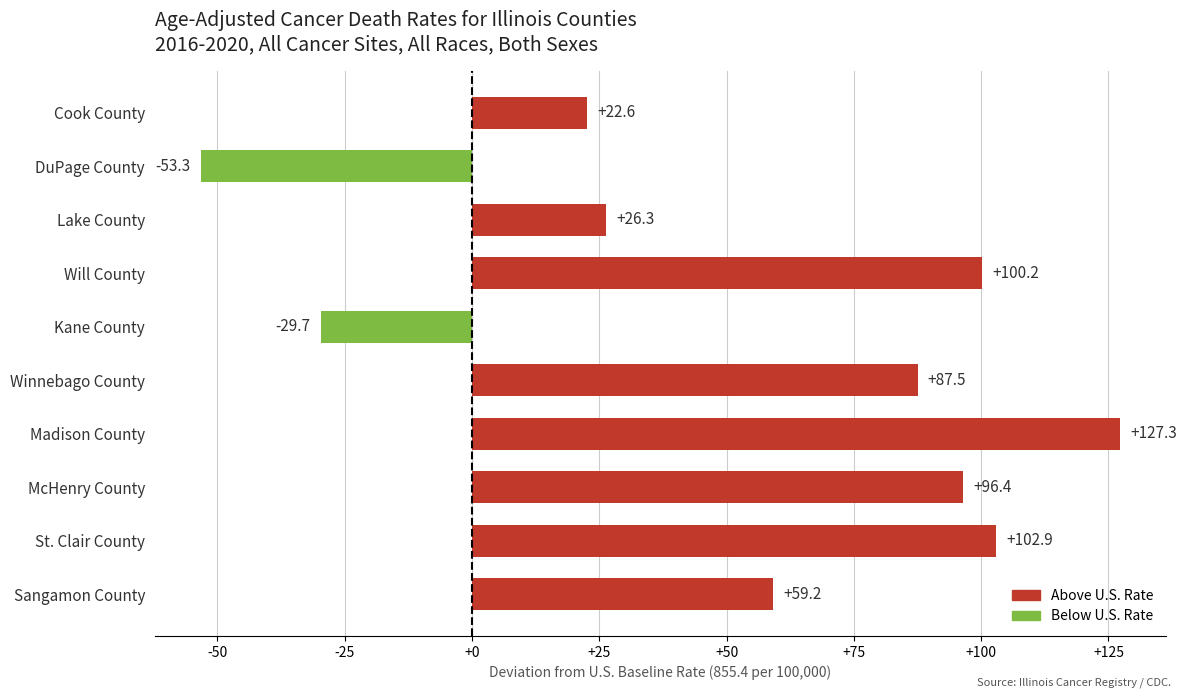

Reading top to bottom, extract all data points from this chart.

Cook County=22.6	DuPage County=-53.3	Lake County=26.3	Will County=100.2	Kane County=-29.7	Winnebago County=87.5	Madison County=127.3	McHenry County=96.4	St. Clair County=102.9	Sangamon County=59.2